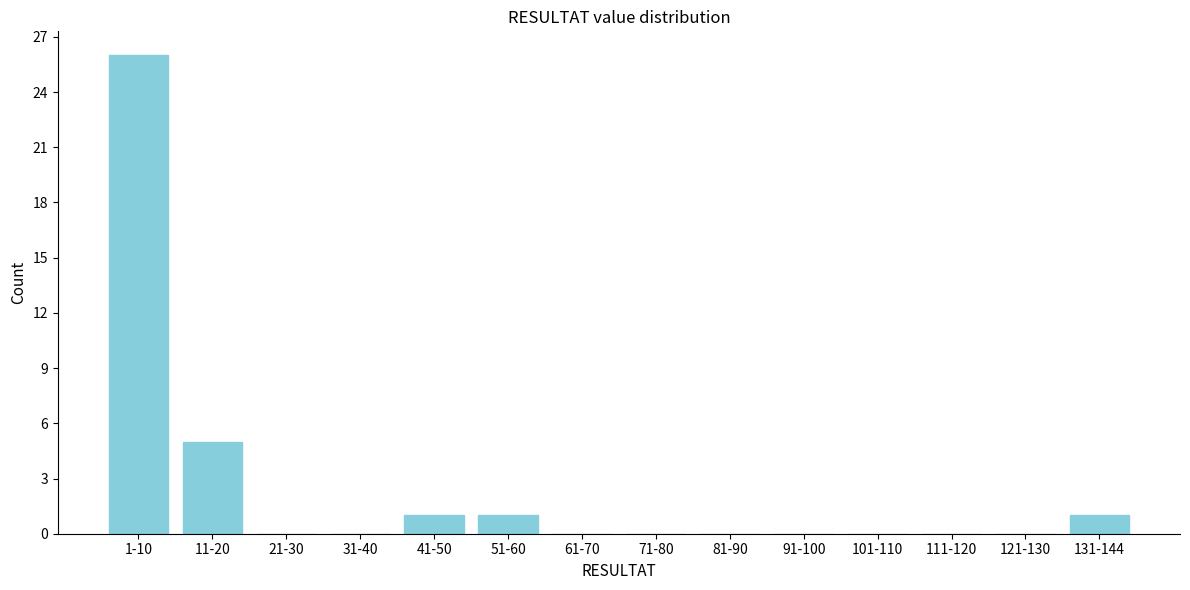

Reading left to right, transcribe all the data shown in this chart.

1-10=26	11-20=5	21-30=0	31-40=0	41-50=1	51-60=1	61-70=0	71-80=0	81-90=0	91-100=0	101-110=0	111-120=0	121-130=0	131-144=1